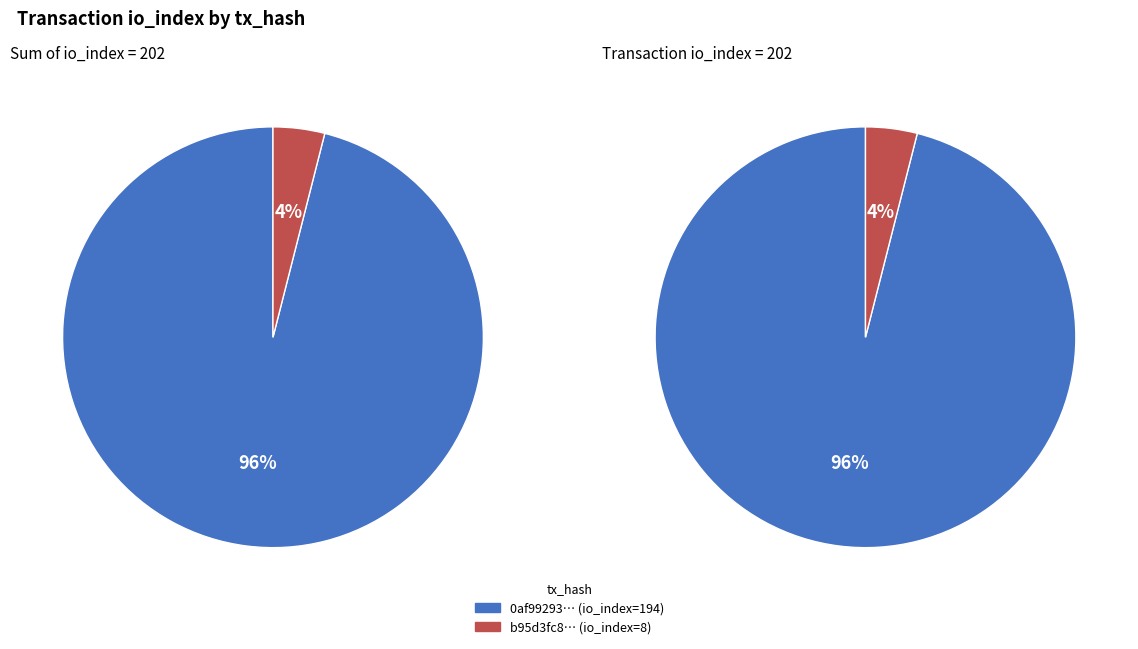

To the nearest percent, what is the difference between the largest and smallest slice percentages?

92%